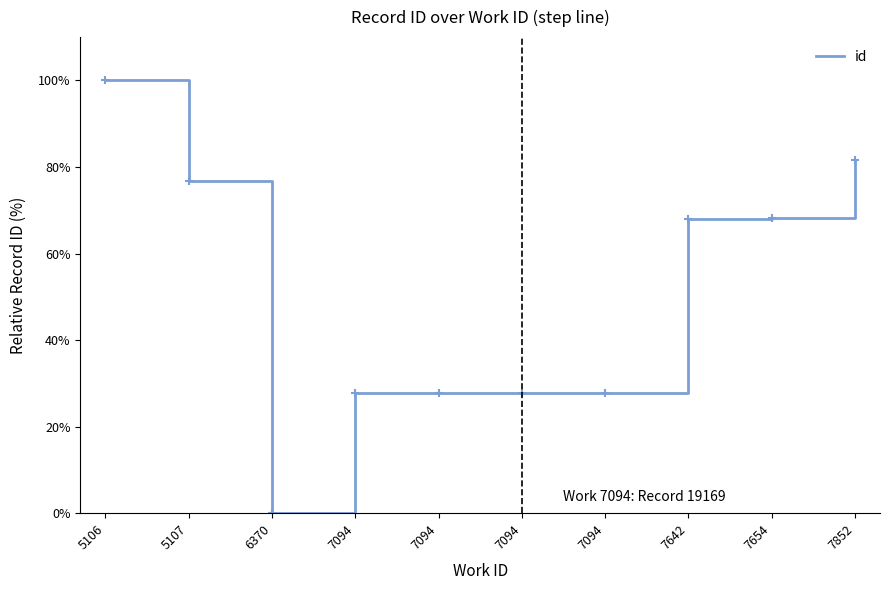

List the labels in order of value, largest first.

5106, 7852, 5107, 7654, 7642, 7094, 7094, 7094, 7094, 6370